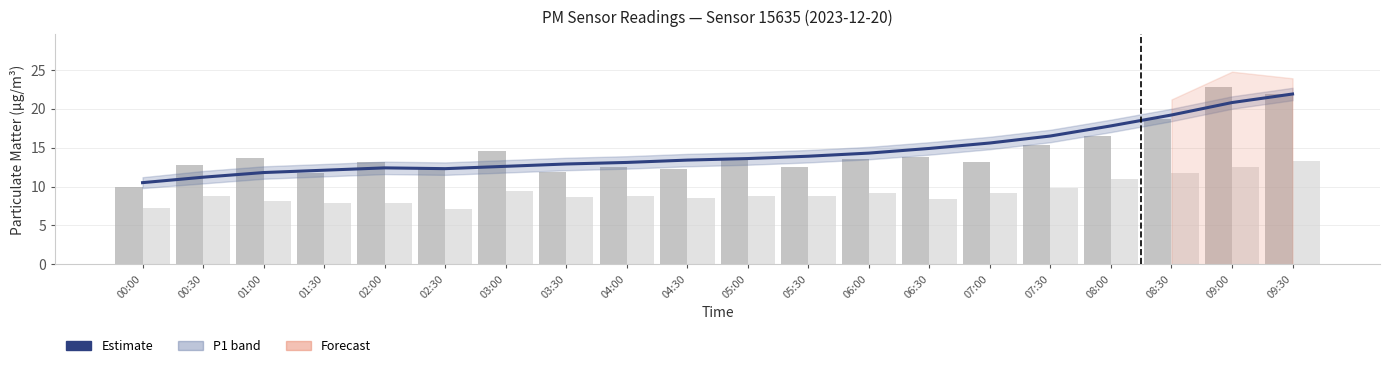

At which category is the sum across all series the highest?

09:30